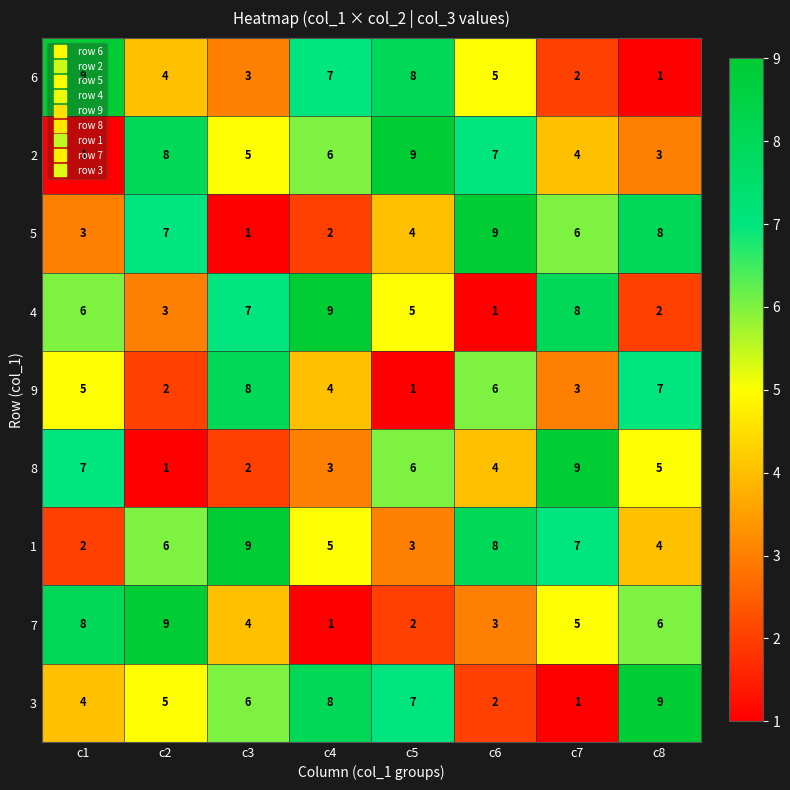

The 2 series shows 5 at c6. True or false?

False